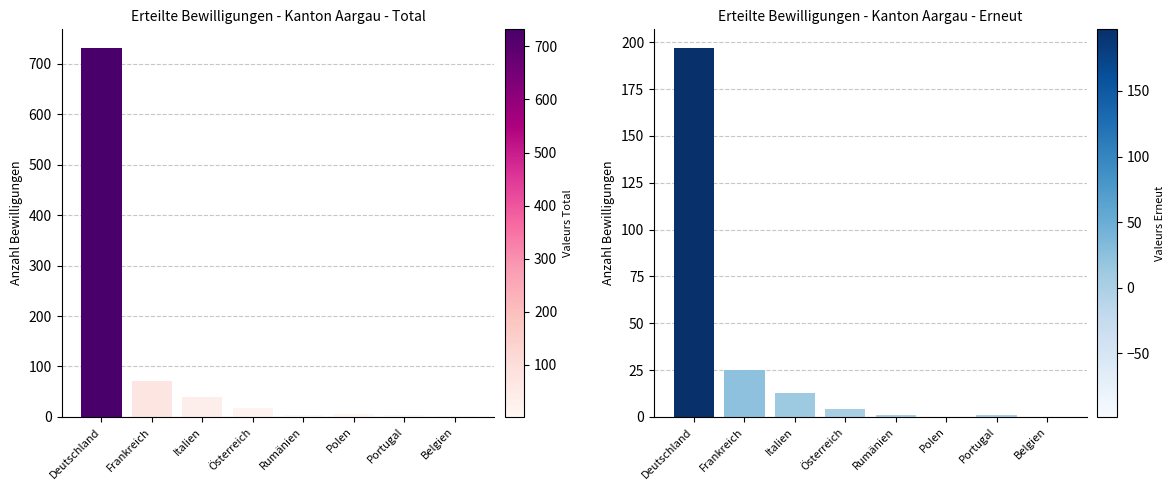

What is the difference between the highest and lowest values at Österreich?

13